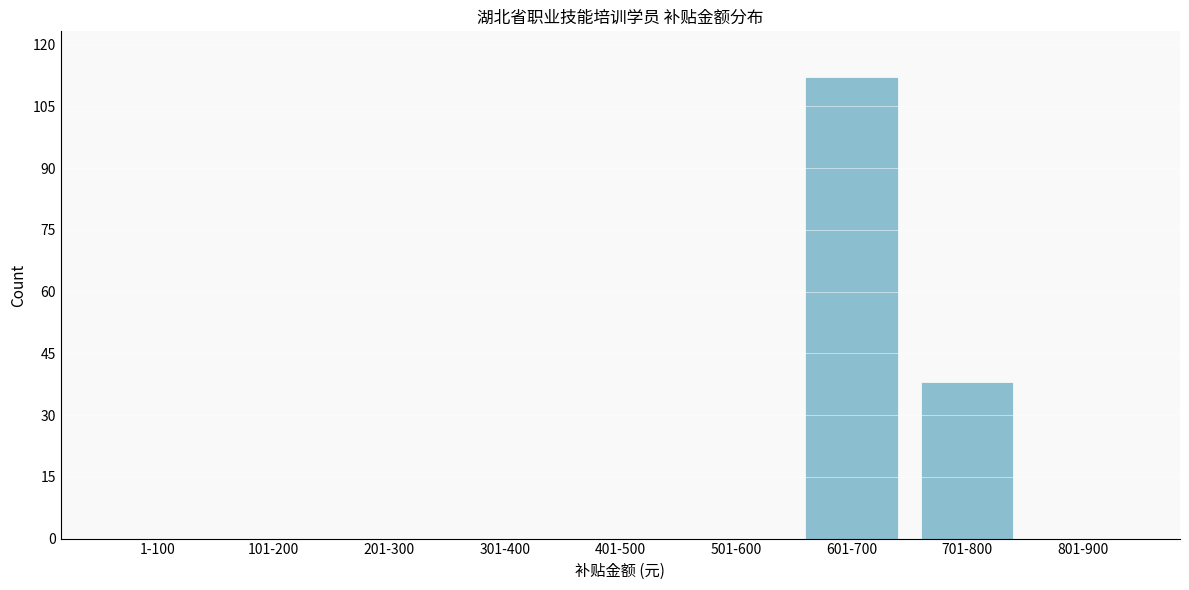

Reading left to right, list all the values displayed in this chart.

1-100=0	101-200=0	201-300=0	301-400=0	401-500=0	501-600=0	601-700=112	701-800=38	801-900=0